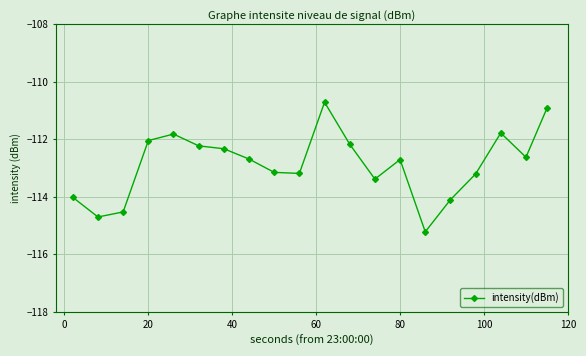

What is the average value?

-112.9